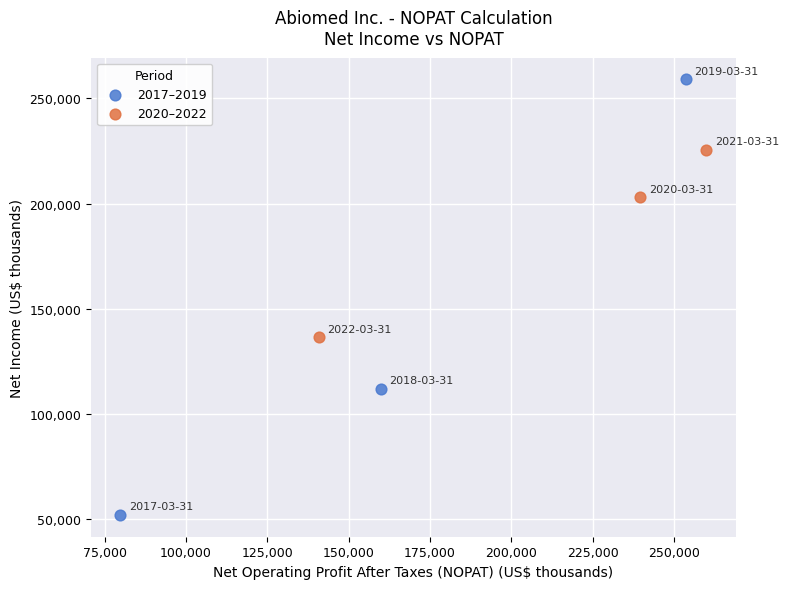

Which series contains the lowest Y value?

2017–2019